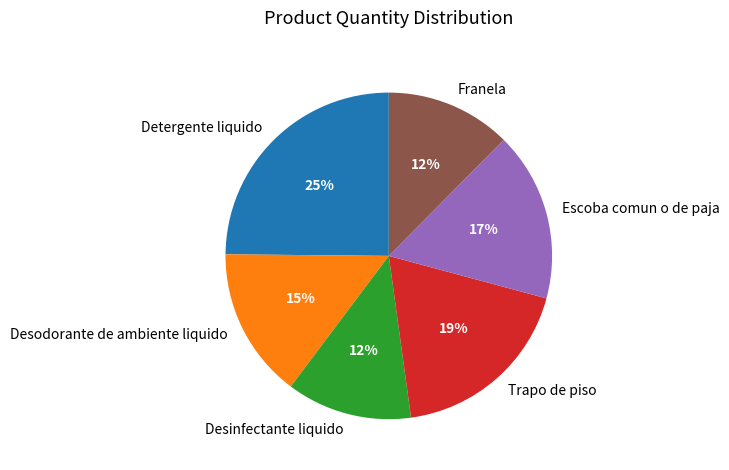

Is it true that Desodorante de ambiente liquido is 15% of the pie?

True